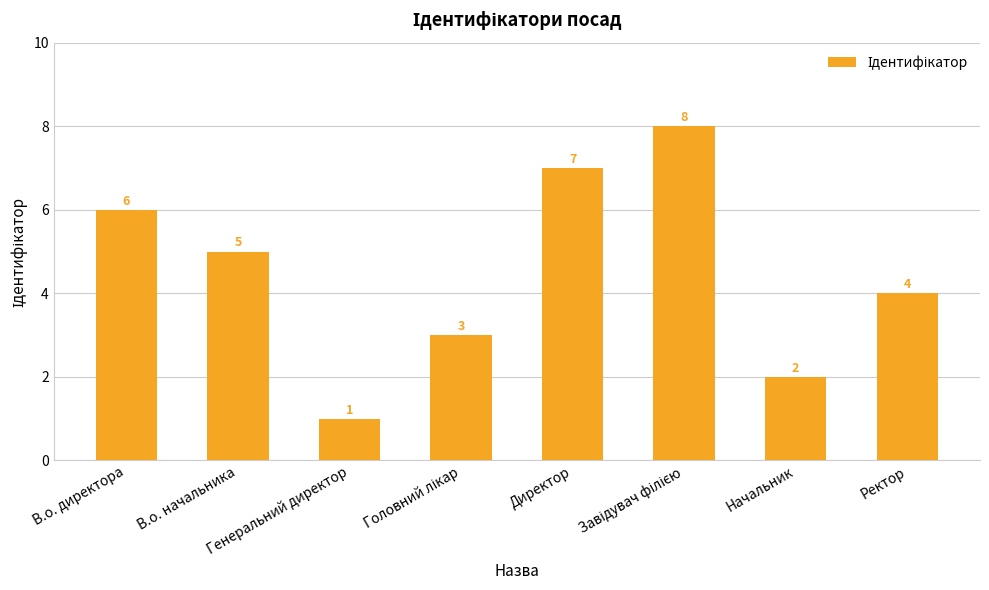

At which label does the data first exceed 5?

В.о. директора